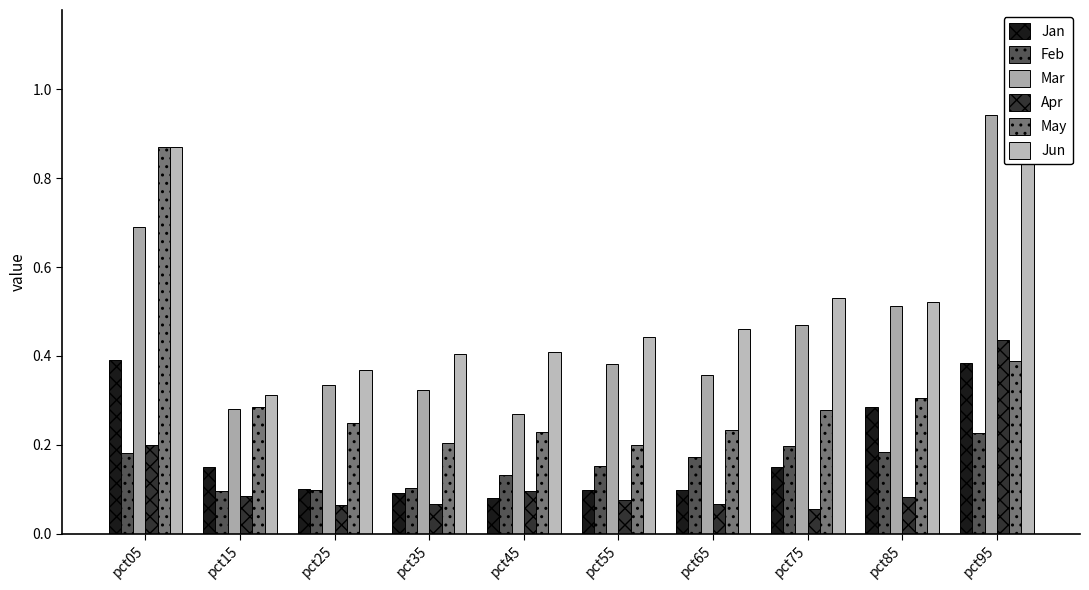

What is the difference between the maximum and minimum values in the Jun series?

0.8